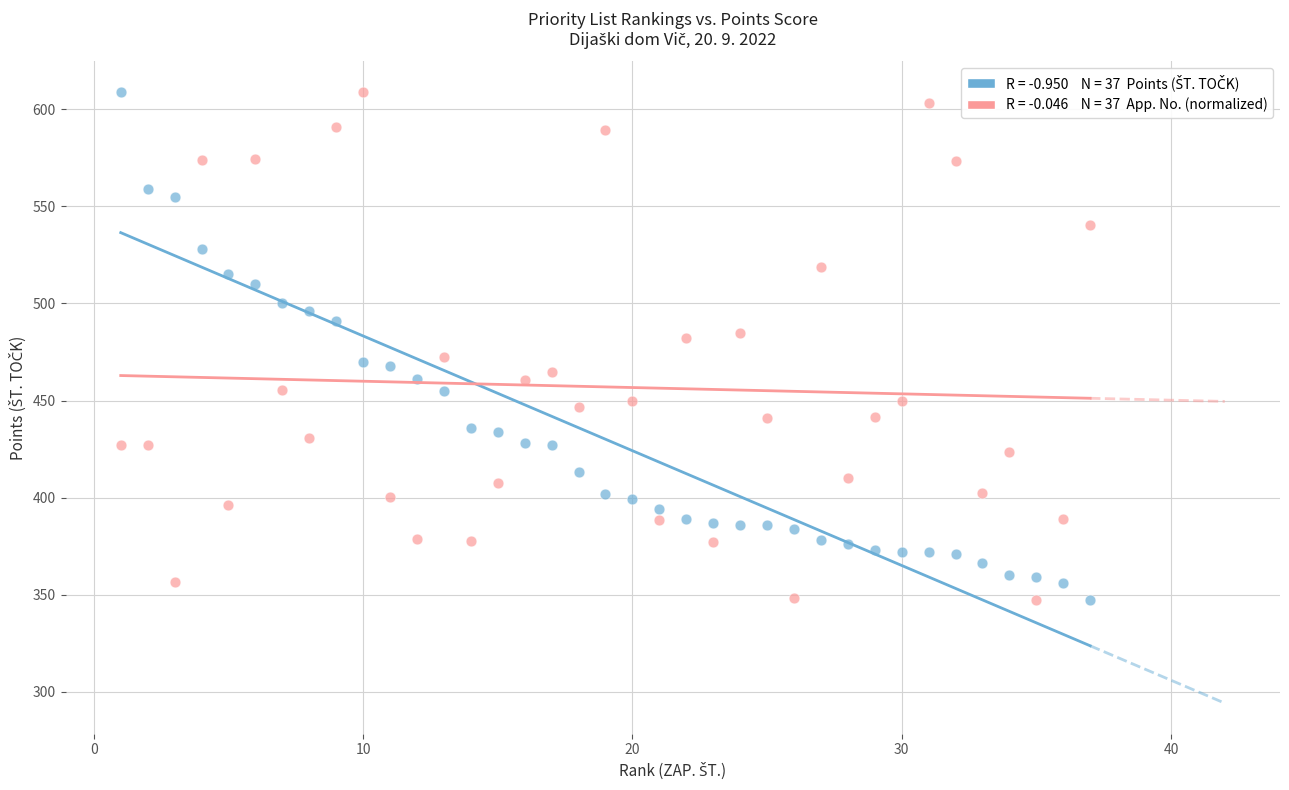

Across all data points, what is the range of Y values (max minus min)?

262.0